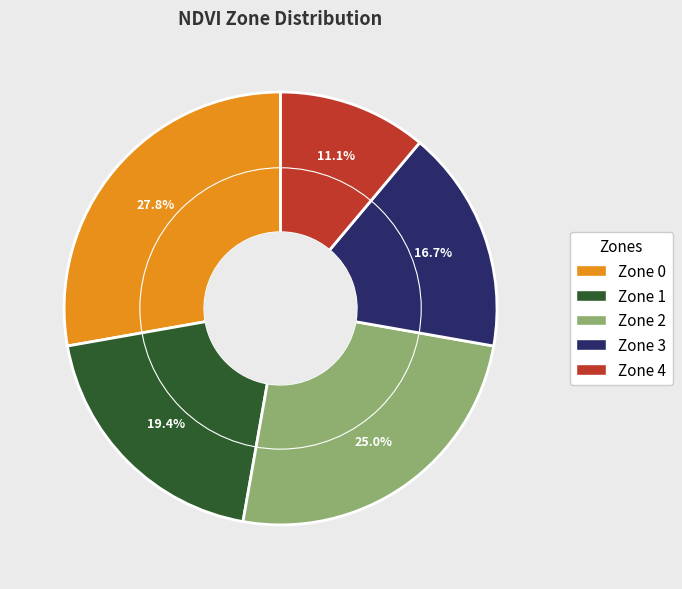

Count the number of slices in the pie.

5